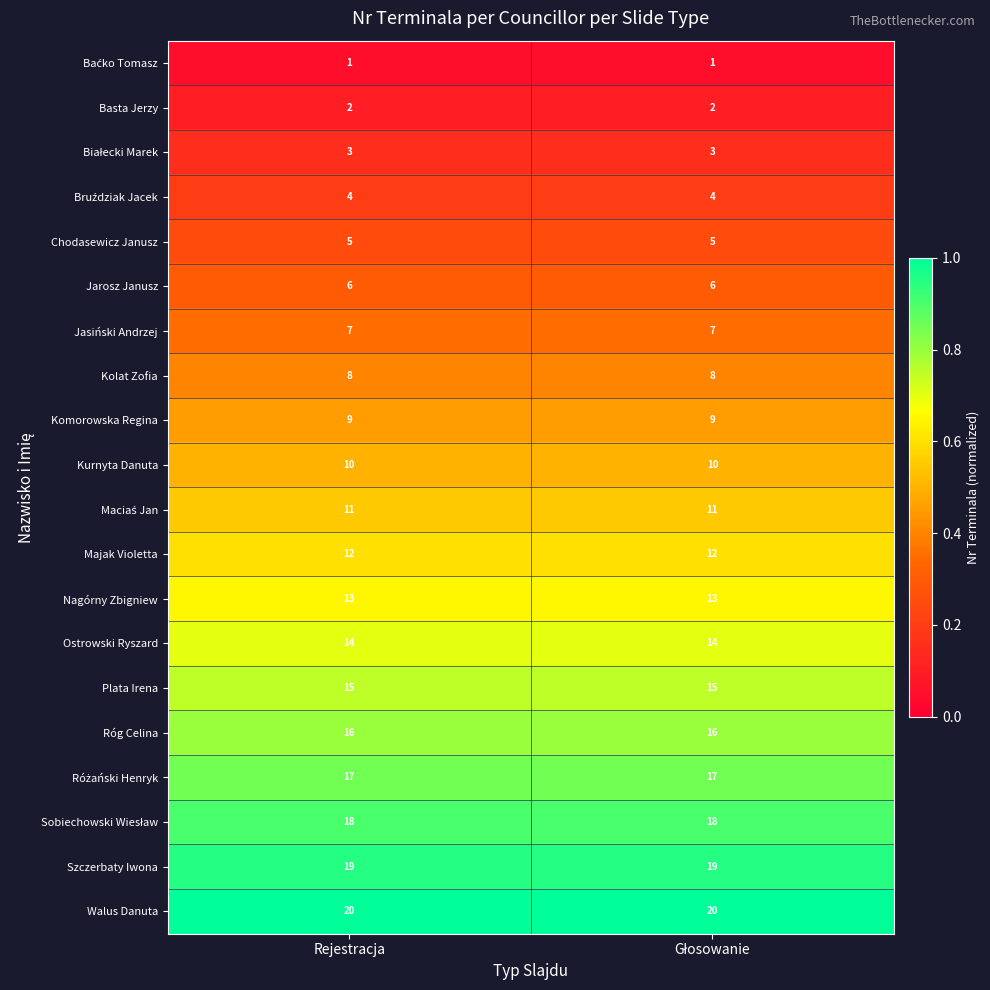

Which series has the largest total across all categories?

Walus Danuta